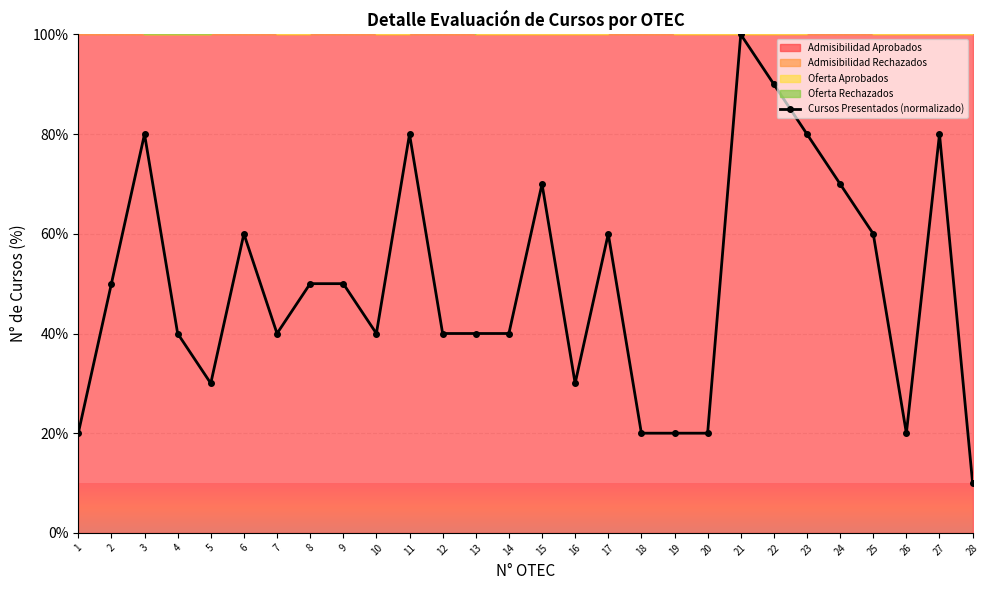

What is the greatest value displayed?

100